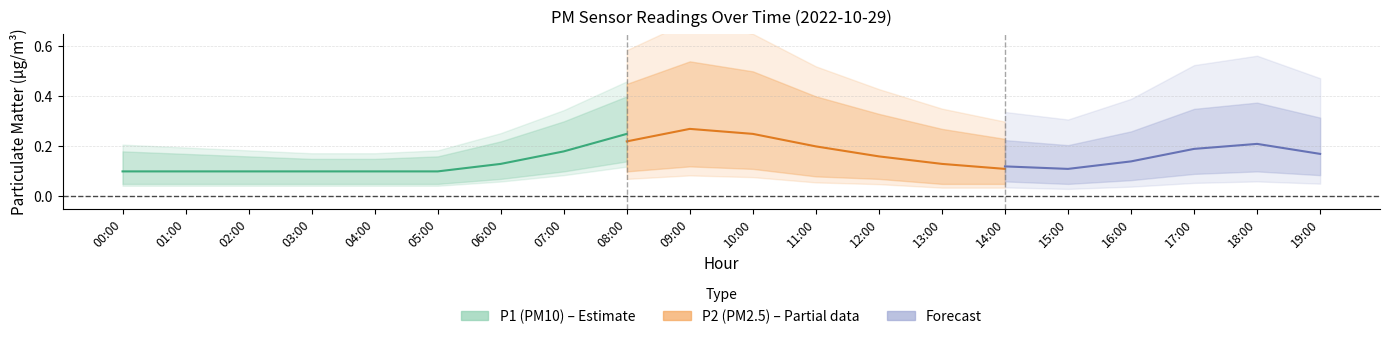

True or false: P1_lower and P2_center cross at least once.

False